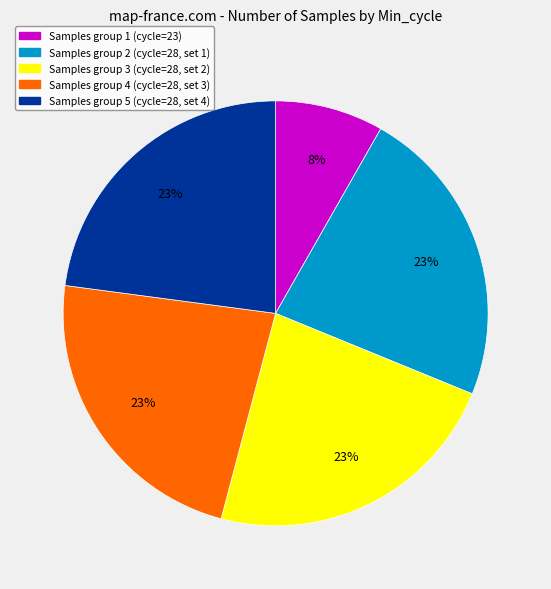

Is there any slice that represents more than half of the pie?

No